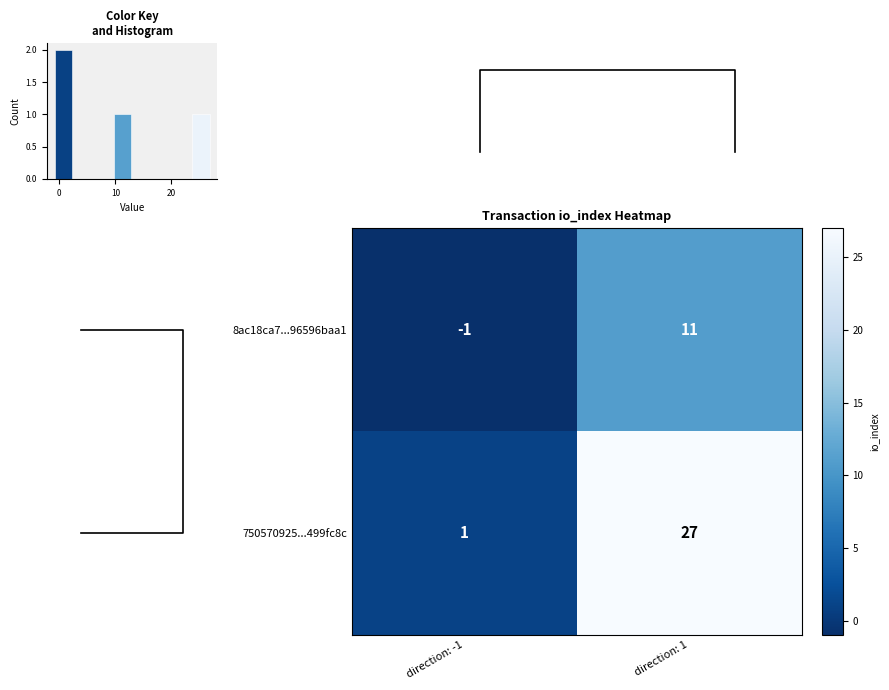

What is the sum of all 750570925...499fc8c values?

28